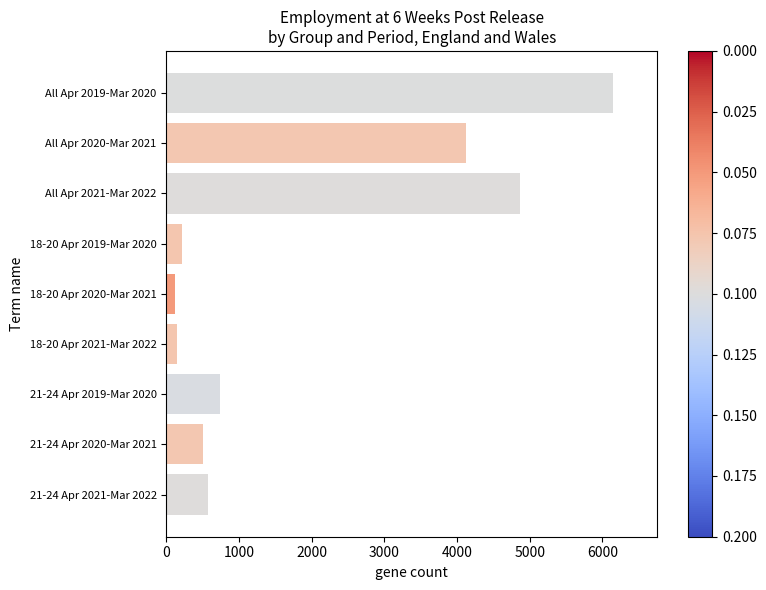

How many values are below 569?

4